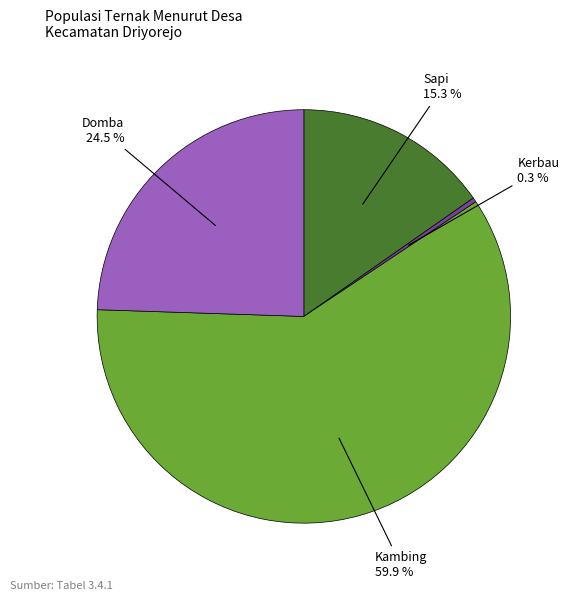

Is there any slice that represents more than half of the pie?

Yes